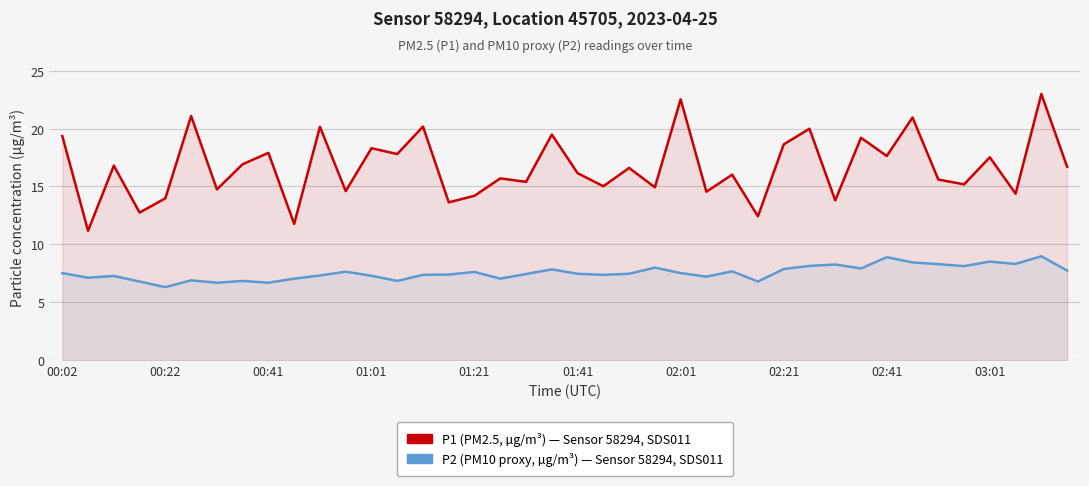

Which has a higher value, 00:22 or 02:21?

02:21